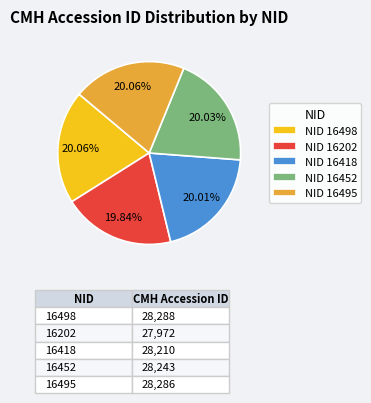

Does NID 16202 account for over 50% of the chart?

No